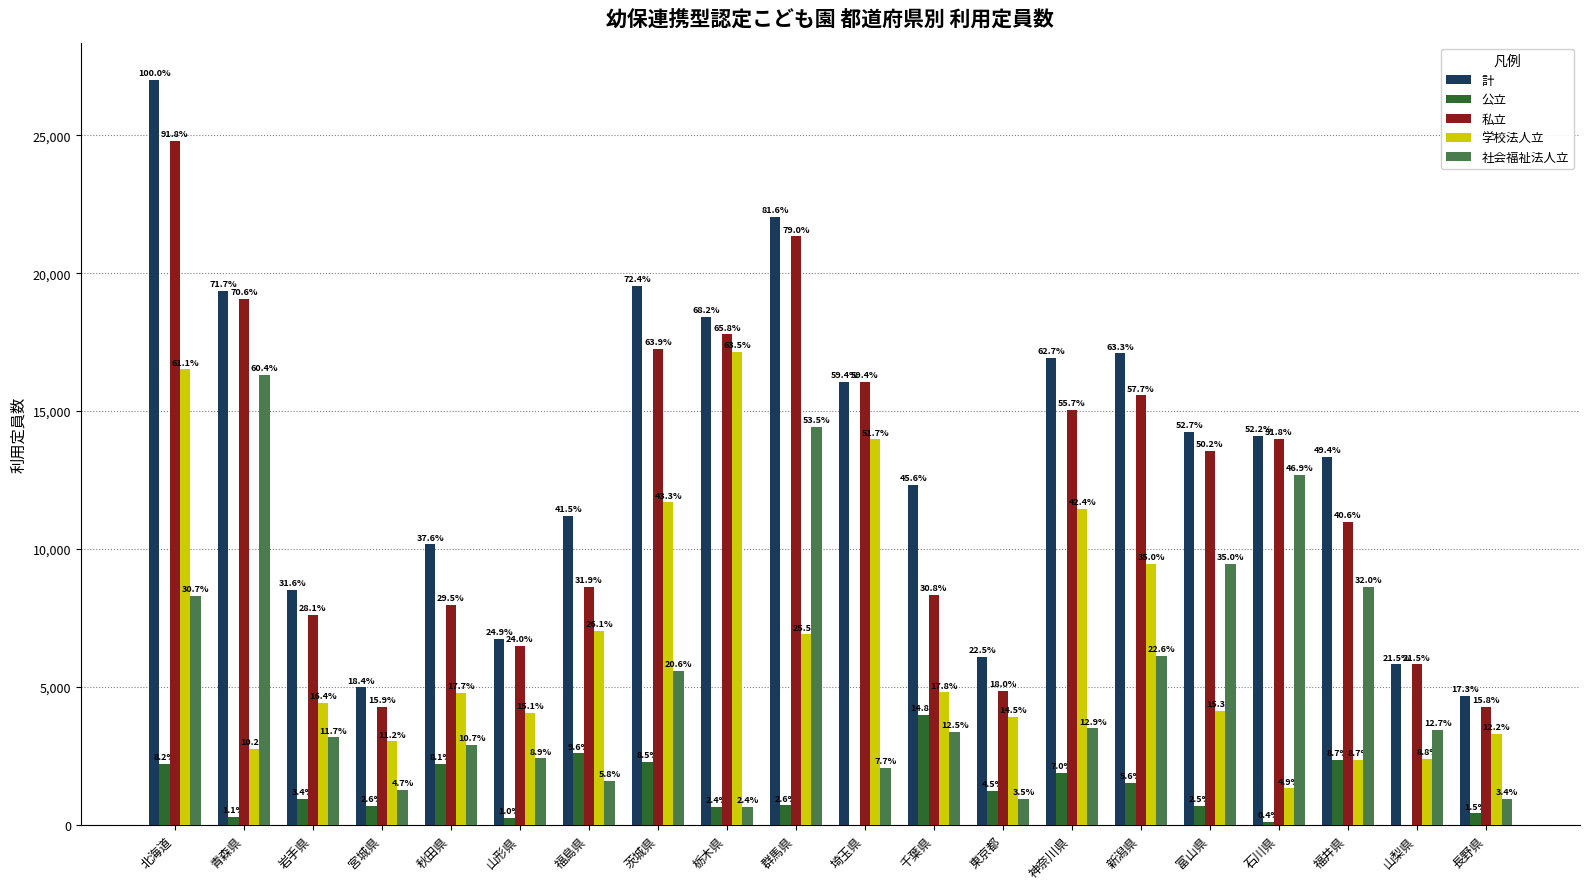

Are the bars horizontal?

No